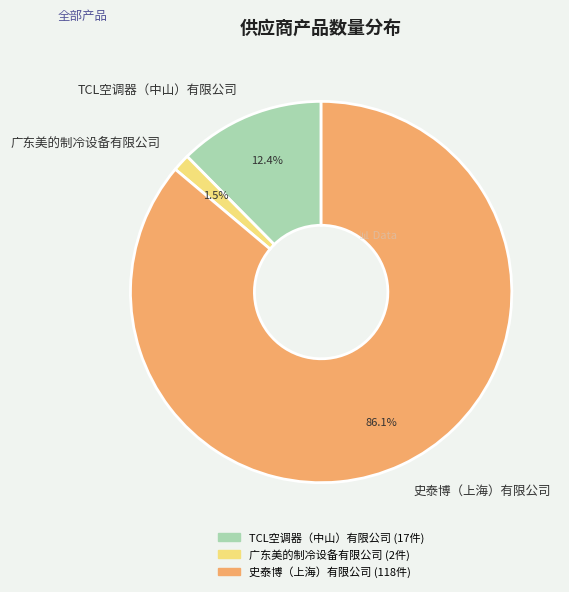

Rank the categories by value from highest to lowest.

史泰博（上海）有限公司, TCL空调器（中山）有限公司, 广东美的制冷设备有限公司